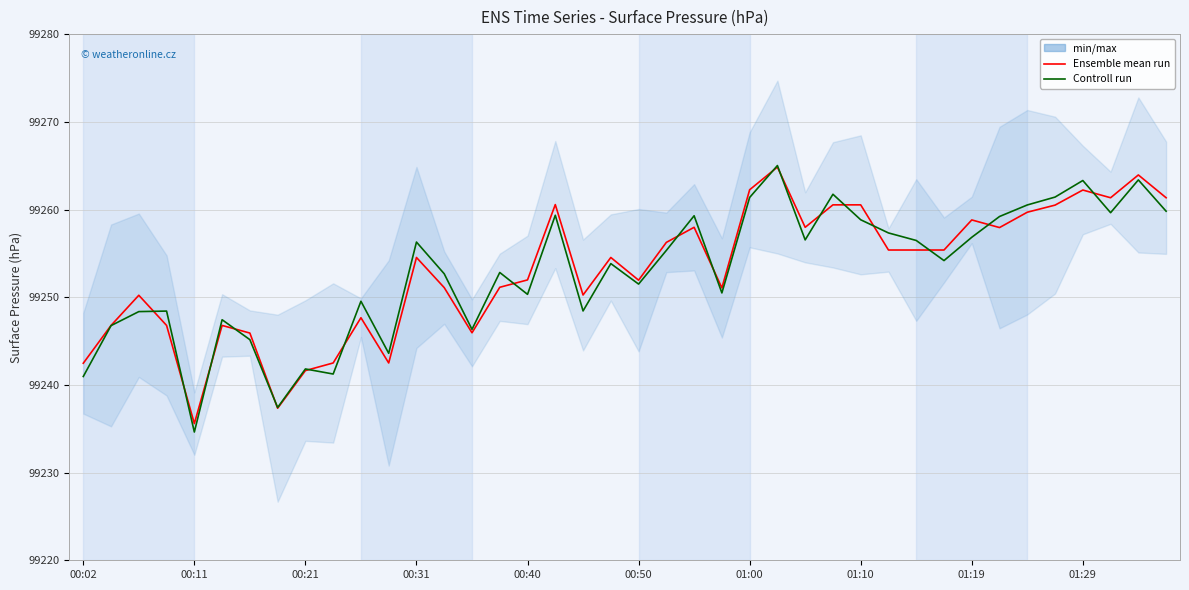

How many values in the Controll run series exceed 99254?

20